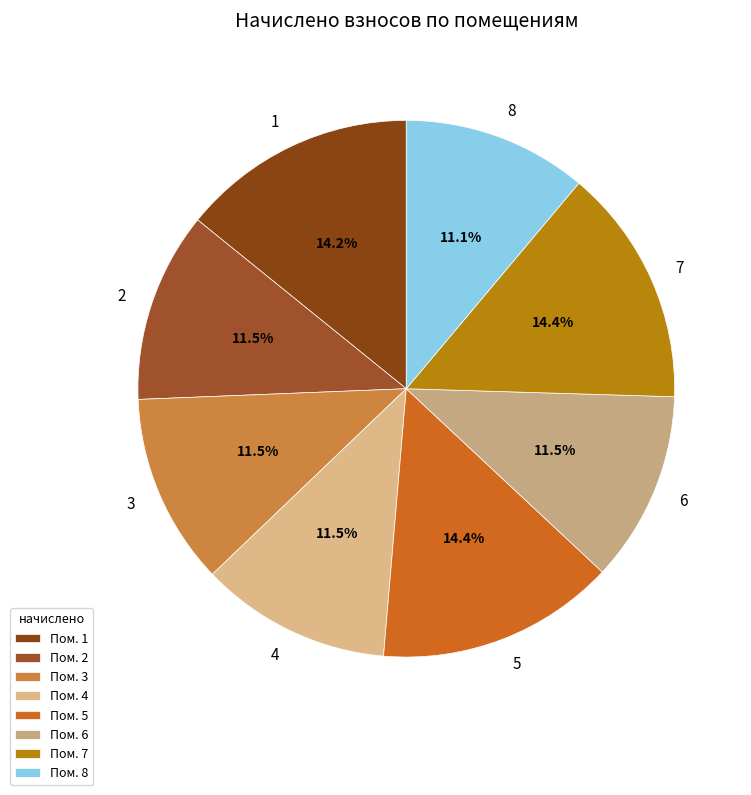

The 4 slice represents 11% of the pie. True or false?

True